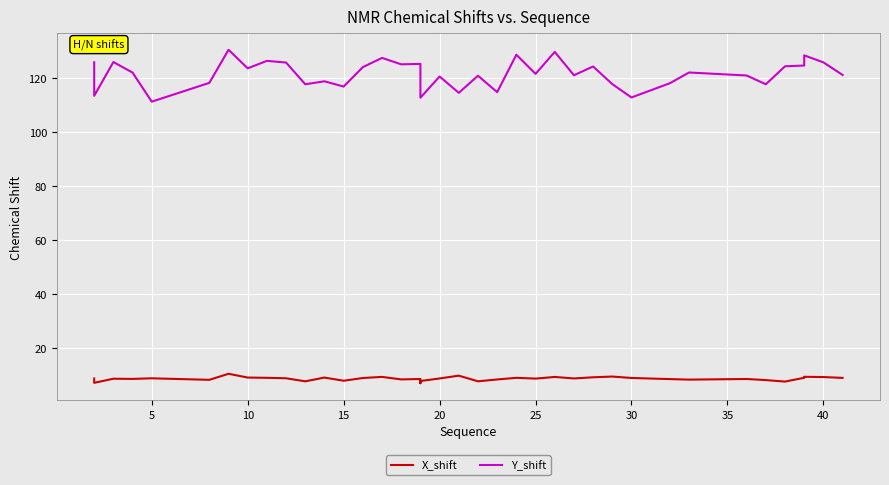

List the series in order of their overall mean, highest first.

Y_shift, X_shift